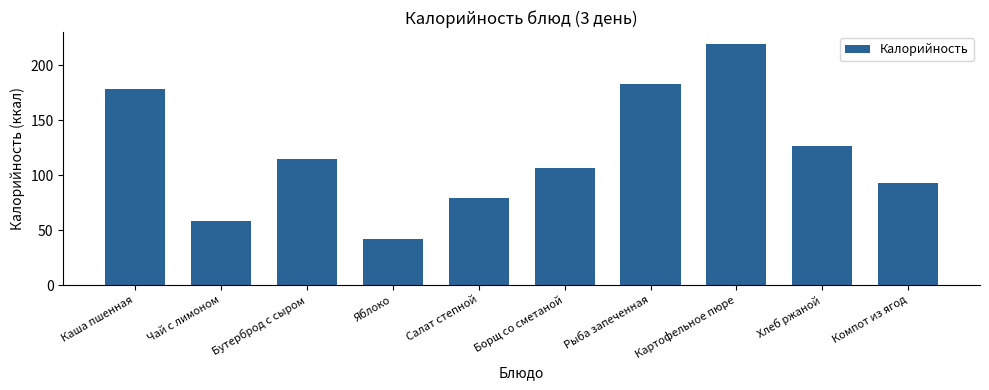

What is the sum of the values at Чай с лимоном and Борщ со сметаной?

164.0